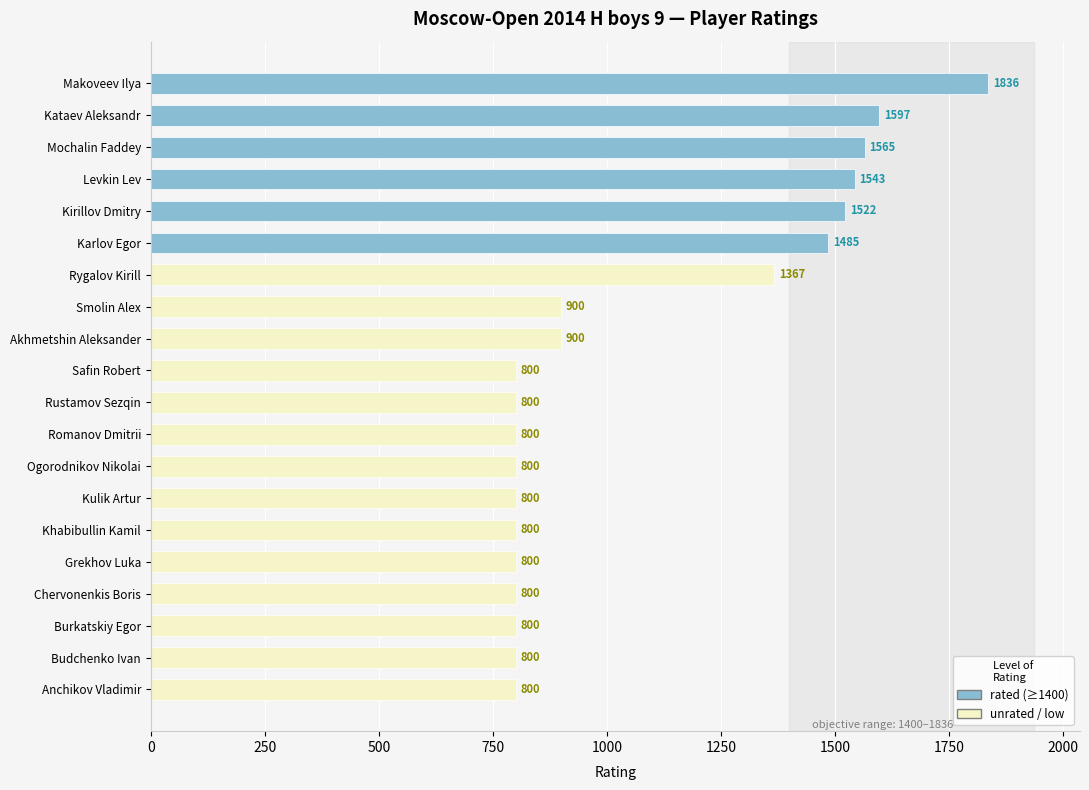

Reading top to bottom, extract all data points from this chart.

1836	1597	1565	1543	1522	1485	1367	900	900	800	800	800	800	800	800	800	800	800	800	800